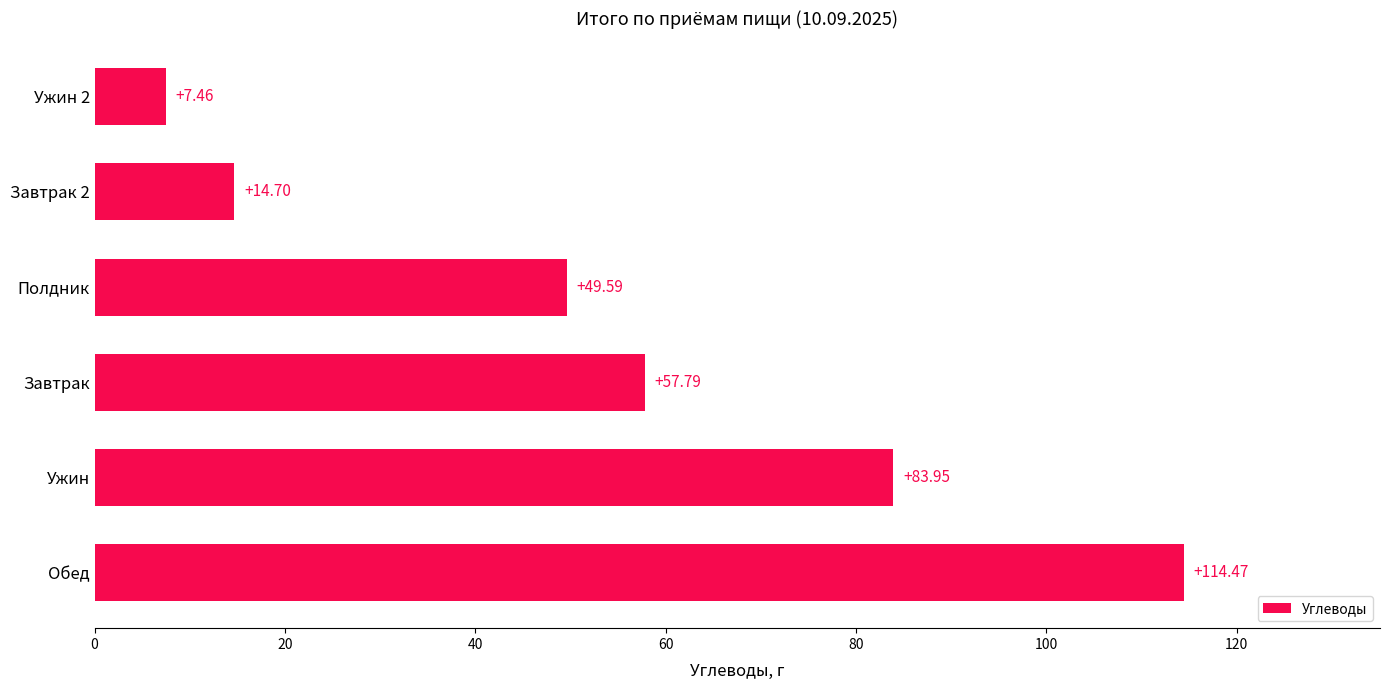

How many bars are there in total?

6